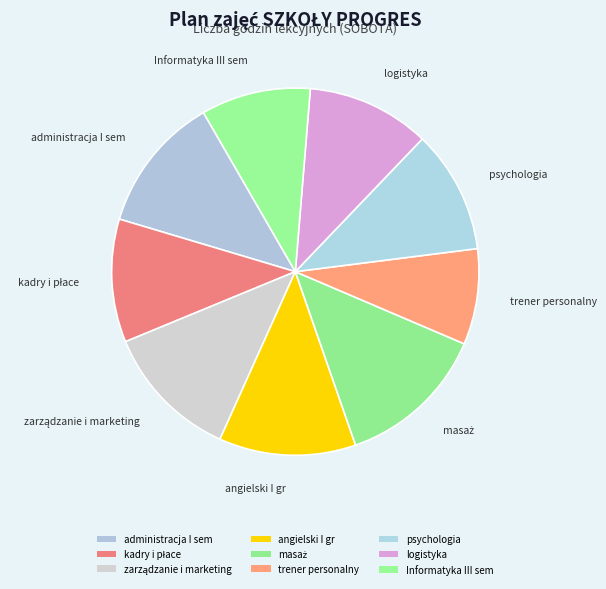

How many slices are in this pie chart?

9